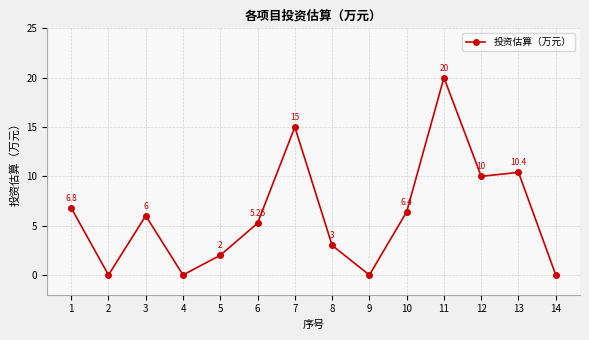

The value at 12 is 17.8. True or false?

False